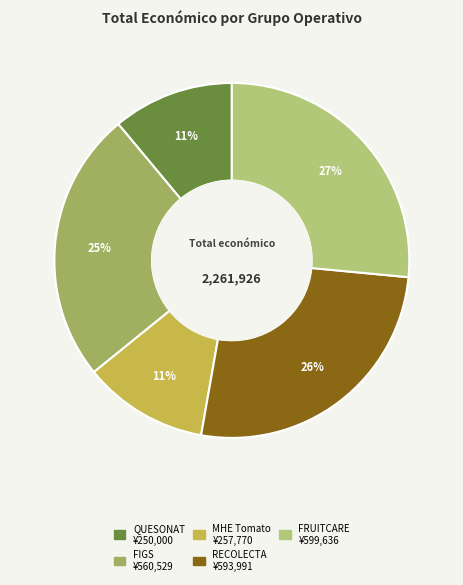

To the nearest percent, what is the combined percentage of QUESONAT and FIGS?

36%